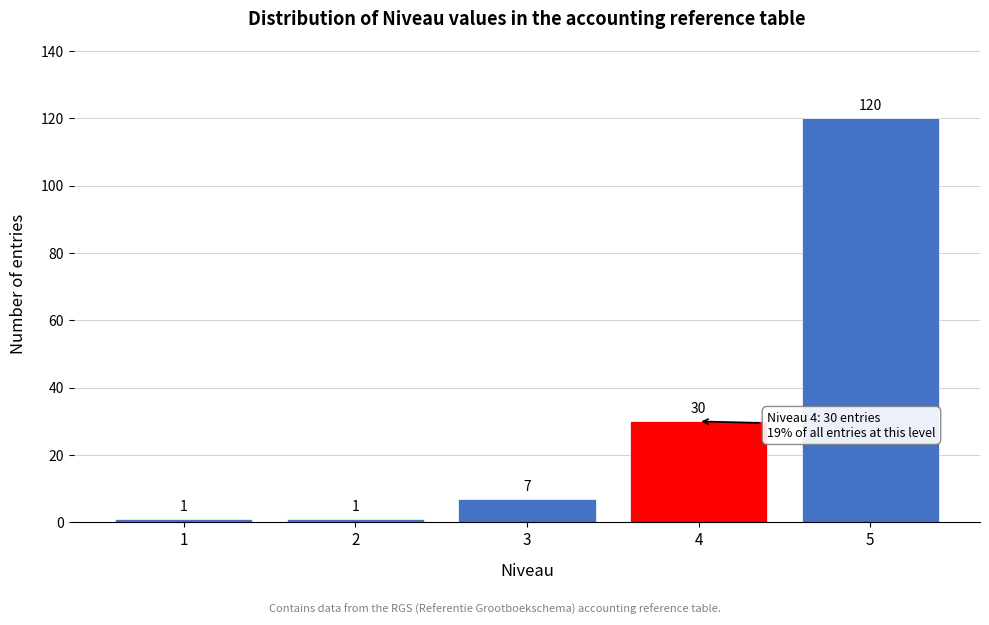

Reading right to left, extract all data points from this chart.

5=120	4=30	3=7	2=1	1=1